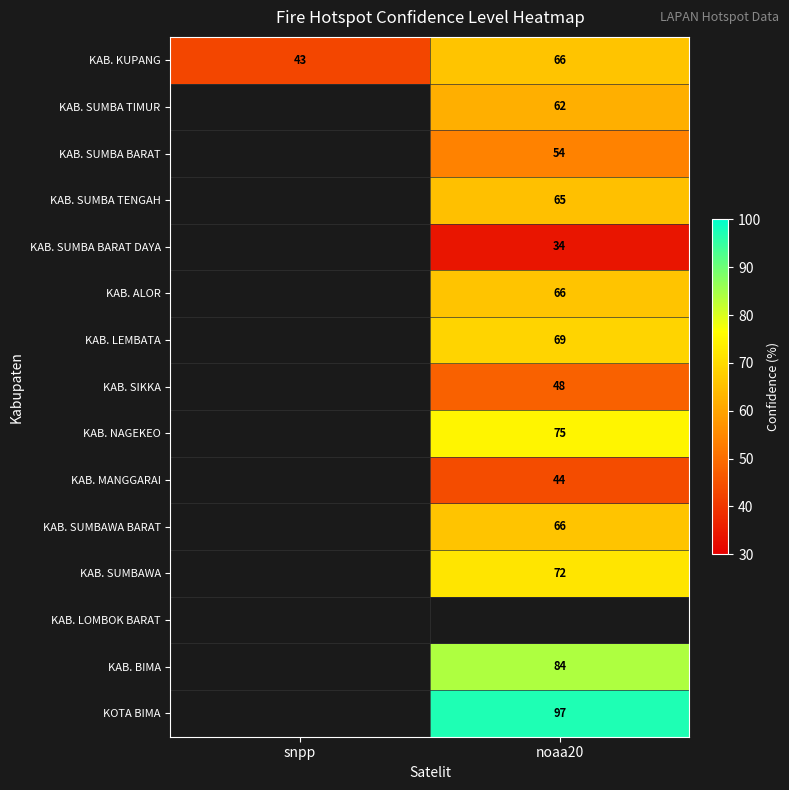

What value does the KAB. KUPANG series have at snpp?

43